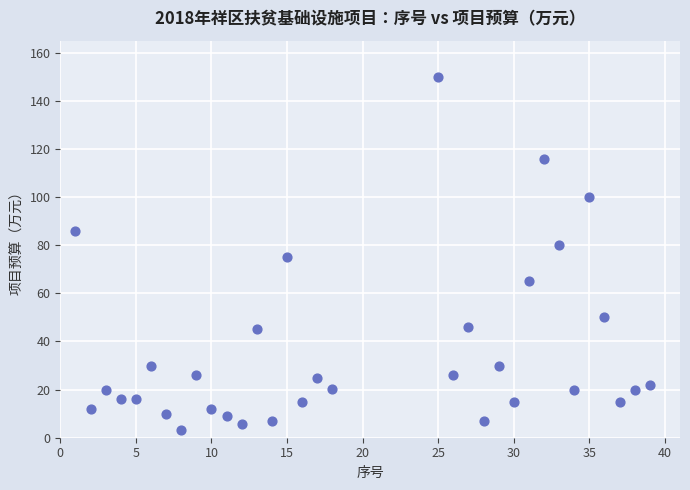

What is the range of Y values (max minus min)?

146.6